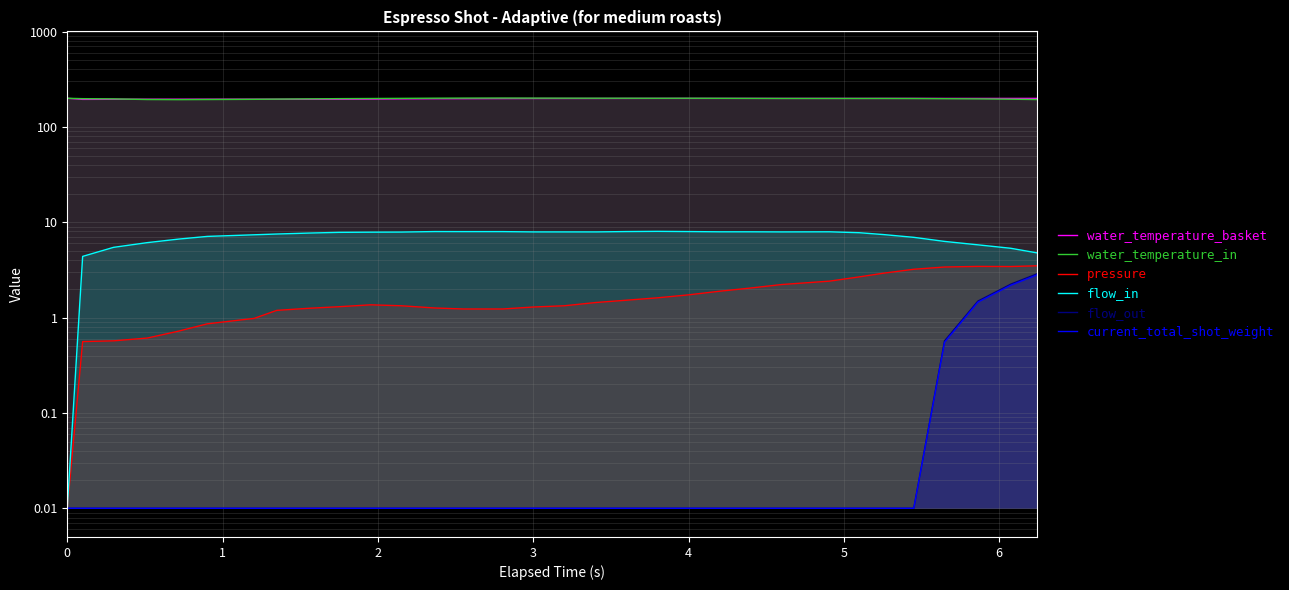

What is the highest value of the water_temperature_in series?

200.6